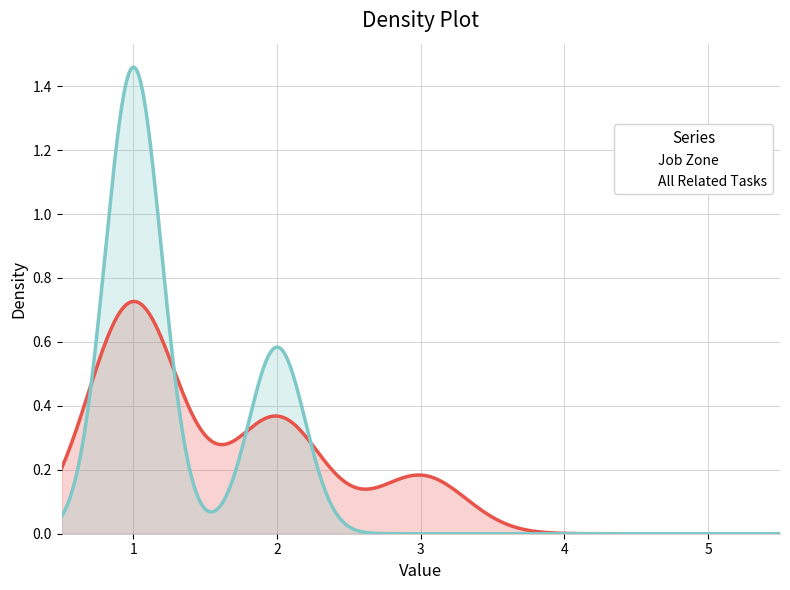

Count the All Related Tasks values in the range 1 to 2.

7